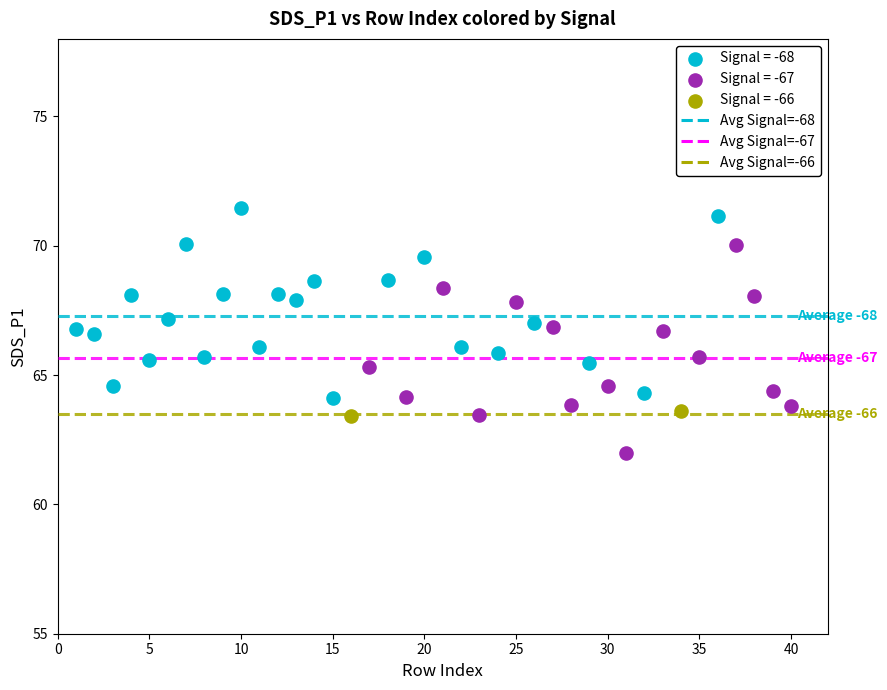

Which series has the largest Y range (max minus min)?

Signal = -67